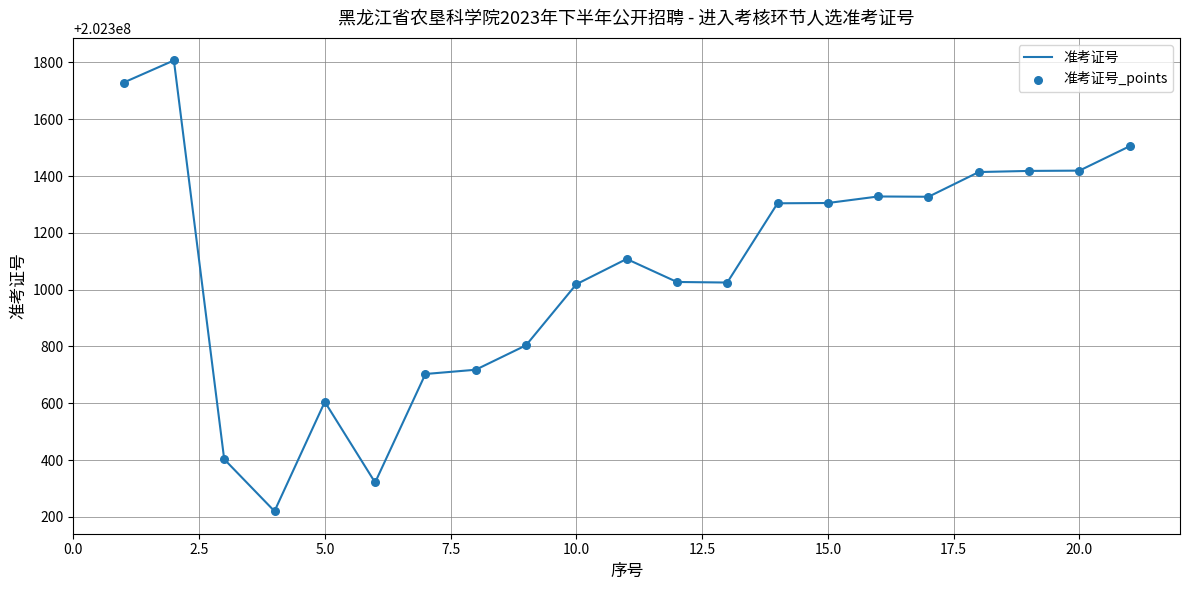

What is the difference between the maximum and minimum values?

1587